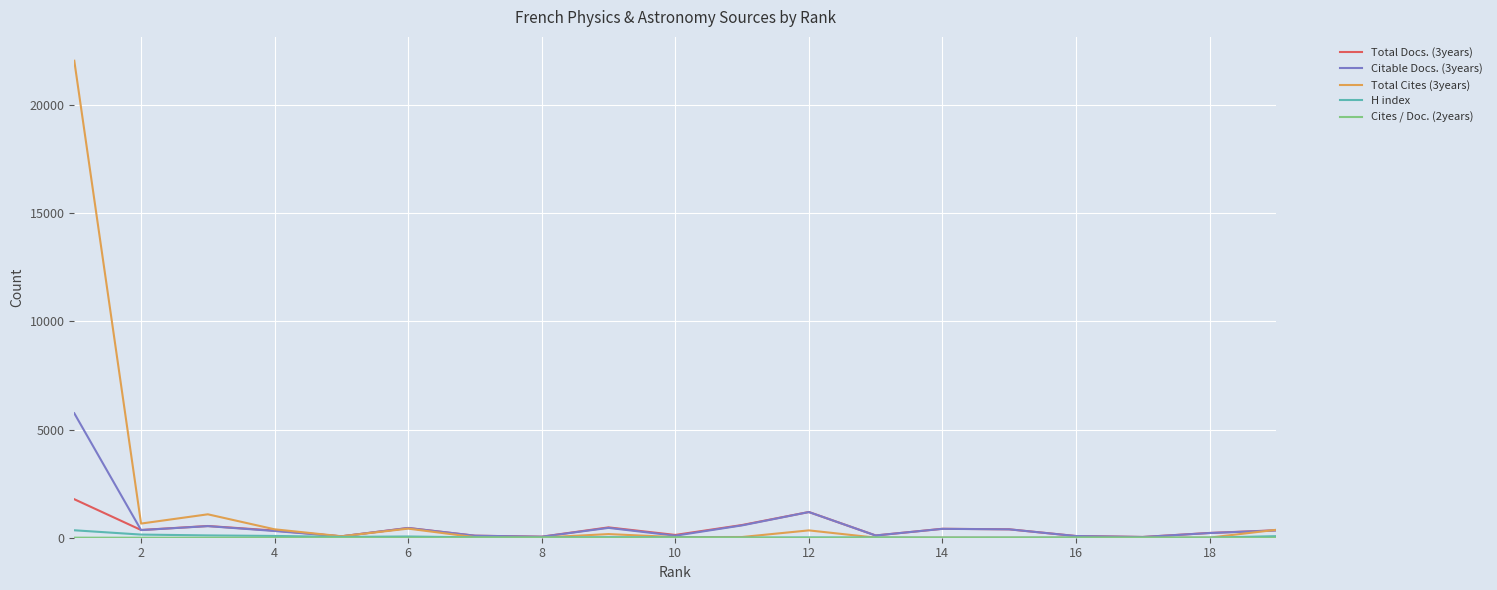

Which series has the largest range (max minus min)?

Total Cites (3years)